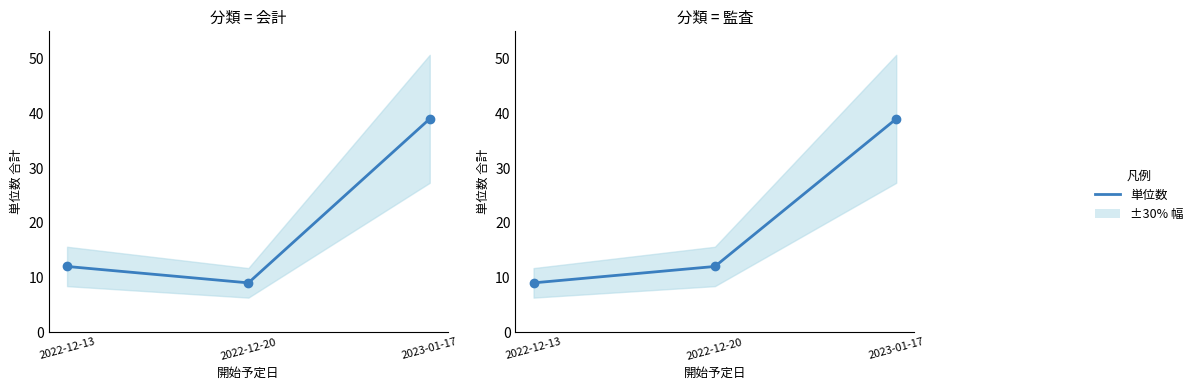

Is the value of 会計 at 2023-01-17 greater than the value of 監査 at 2023-01-17?

No